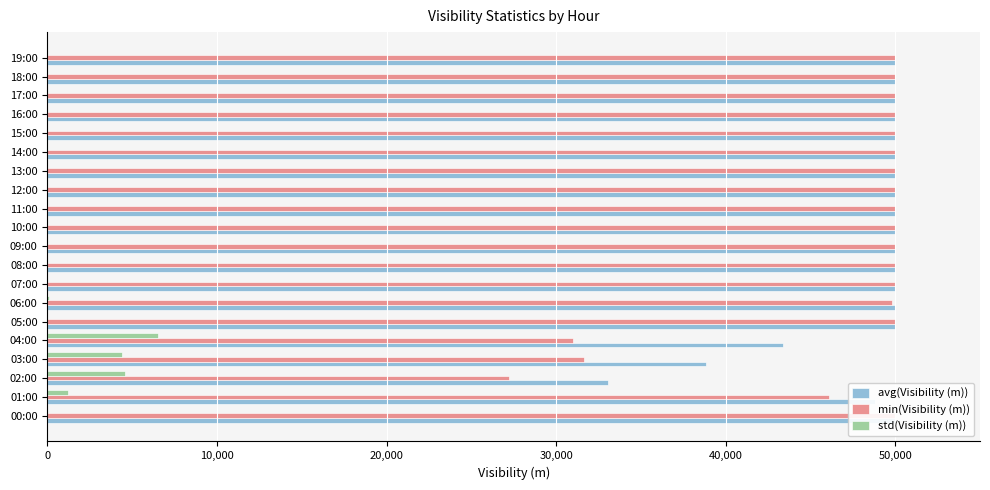

What is the value of the min(Visibility (m)) bar at the 12th from the left?

50000